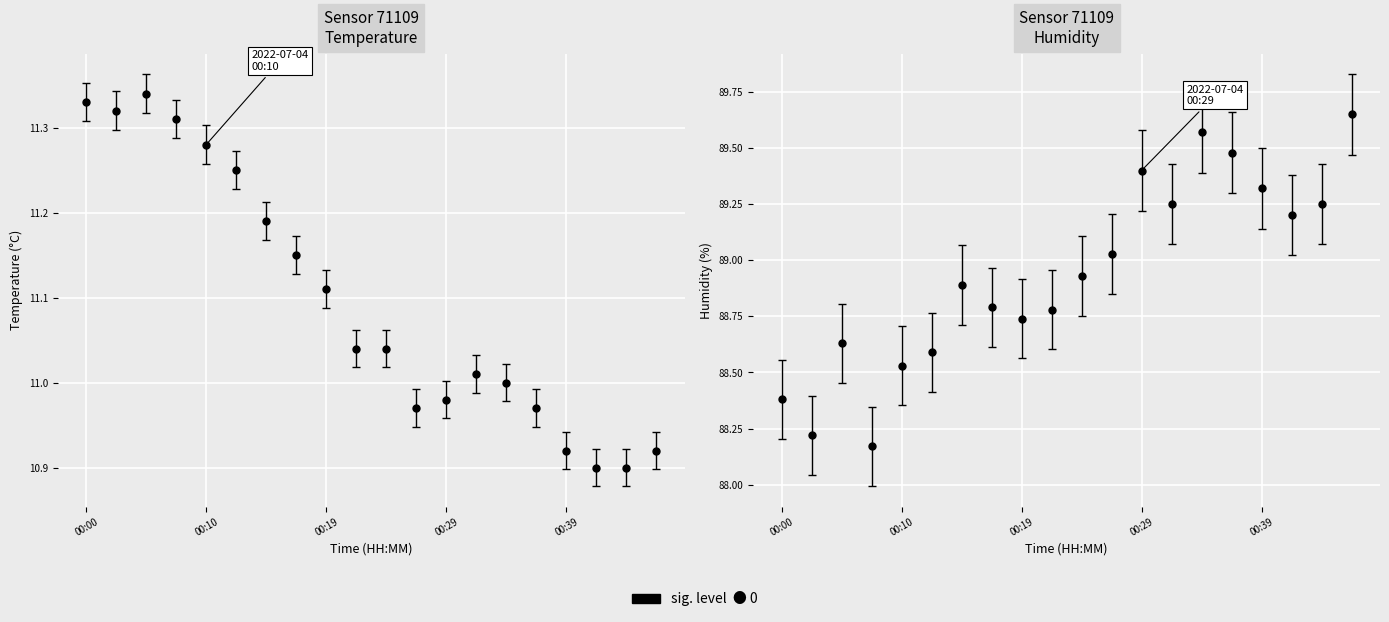

Is it true that temperature equals 16.2 at 00:27?

False